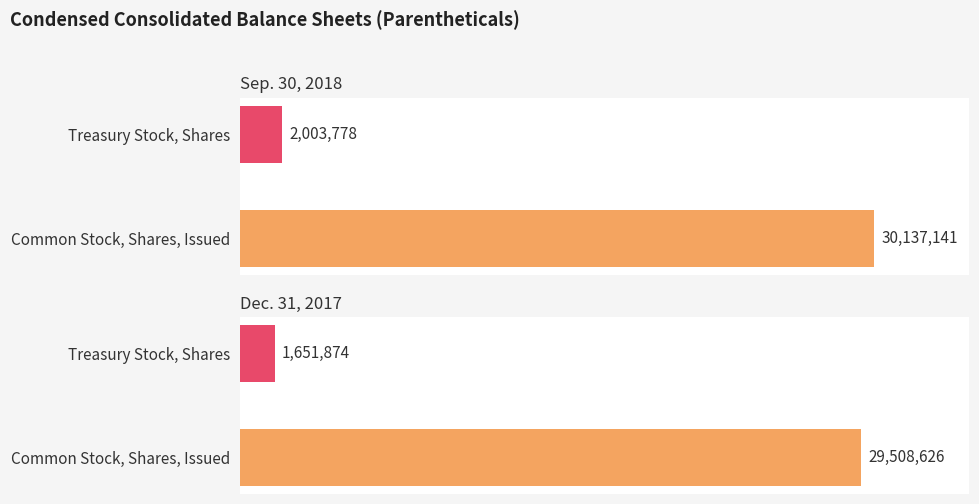

What is the difference between the maximum and minimum values in the Dec. 31, 2017 series?

27856752